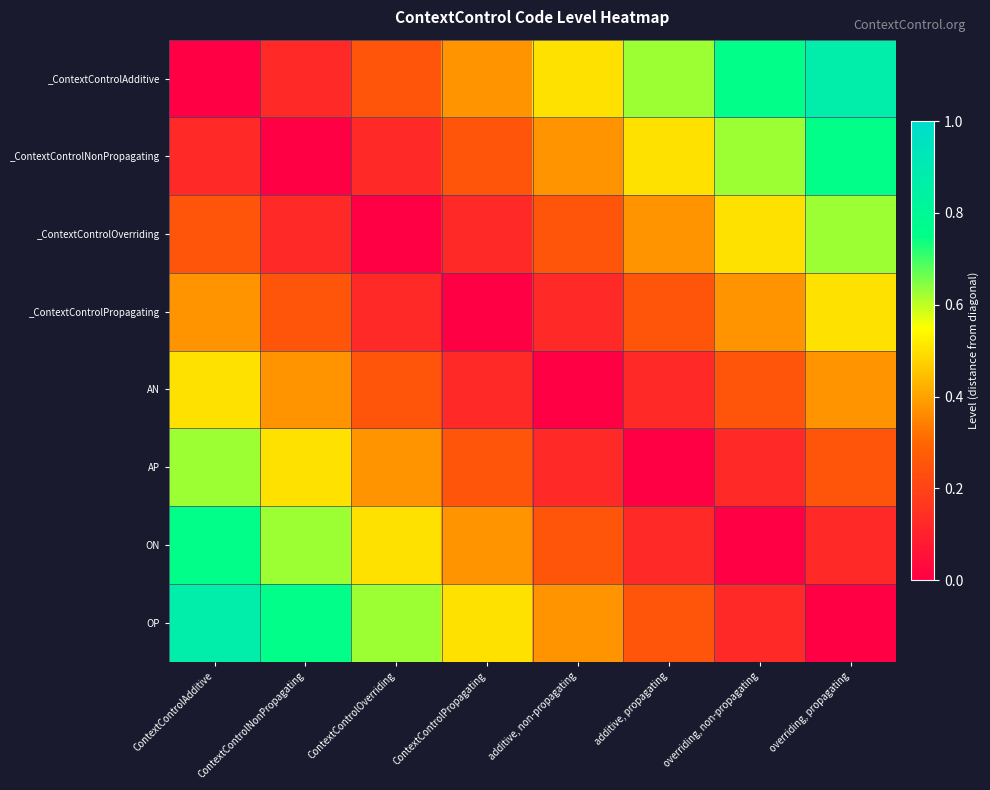

Reading right to left, what are all the values shown in this chart?

_ContextControlAdditive: overriding, propagating=0.9	overriding, non-propagating=0.8	additive, propagating=0.6	additive, non-propagating=0.5	ContextControlPropagating=0.4	ContextControlOverriding=0.2	ContextControlNonPropagating=0.1	ContextControlAdditive=0.0
_ContextControlNonPropagating: overriding, propagating=0.8	overriding, non-propagating=0.6	additive, propagating=0.5	additive, non-propagating=0.4	ContextControlPropagating=0.2	ContextControlOverriding=0.1	ContextControlNonPropagating=0.0	ContextControlAdditive=0.1
_ContextControlOverriding: overriding, propagating=0.6	overriding, non-propagating=0.5	additive, propagating=0.4	additive, non-propagating=0.2	ContextControlPropagating=0.1	ContextControlOverriding=0.0	ContextControlNonPropagating=0.1	ContextControlAdditive=0.2
_ContextControlPropagating: overriding, propagating=0.5	overriding, non-propagating=0.4	additive, propagating=0.2	additive, non-propagating=0.1	ContextControlPropagating=0.0	ContextControlOverriding=0.1	ContextControlNonPropagating=0.2	ContextControlAdditive=0.4
AN: overriding, propagating=0.4	overriding, non-propagating=0.2	additive, propagating=0.1	additive, non-propagating=0.0	ContextControlPropagating=0.1	ContextControlOverriding=0.2	ContextControlNonPropagating=0.4	ContextControlAdditive=0.5
AP: overriding, propagating=0.2	overriding, non-propagating=0.1	additive, propagating=0.0	additive, non-propagating=0.1	ContextControlPropagating=0.2	ContextControlOverriding=0.4	ContextControlNonPropagating=0.5	ContextControlAdditive=0.6
ON: overriding, propagating=0.1	overriding, non-propagating=0.0	additive, propagating=0.1	additive, non-propagating=0.2	ContextControlPropagating=0.4	ContextControlOverriding=0.5	ContextControlNonPropagating=0.6	ContextControlAdditive=0.8
OP: overriding, propagating=0.0	overriding, non-propagating=0.1	additive, propagating=0.2	additive, non-propagating=0.4	ContextControlPropagating=0.5	ContextControlOverriding=0.6	ContextControlNonPropagating=0.8	ContextControlAdditive=0.9